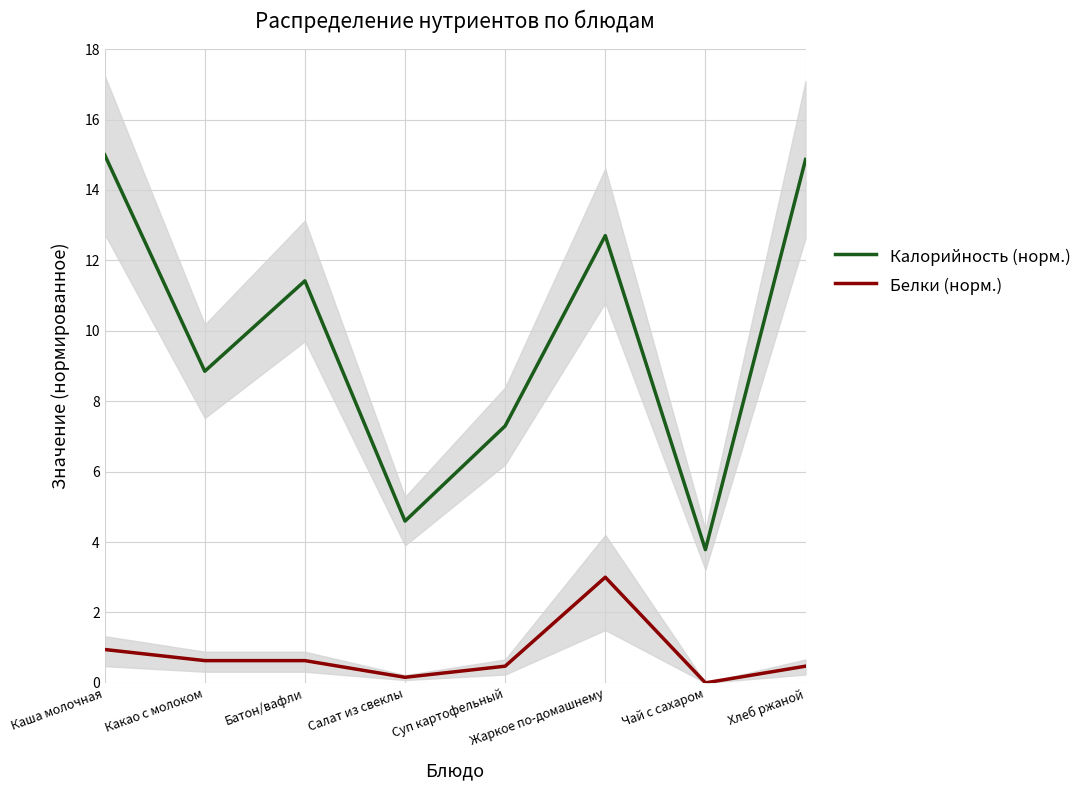

How many interior local peaks does the Калорийность (норм.) series have?

2